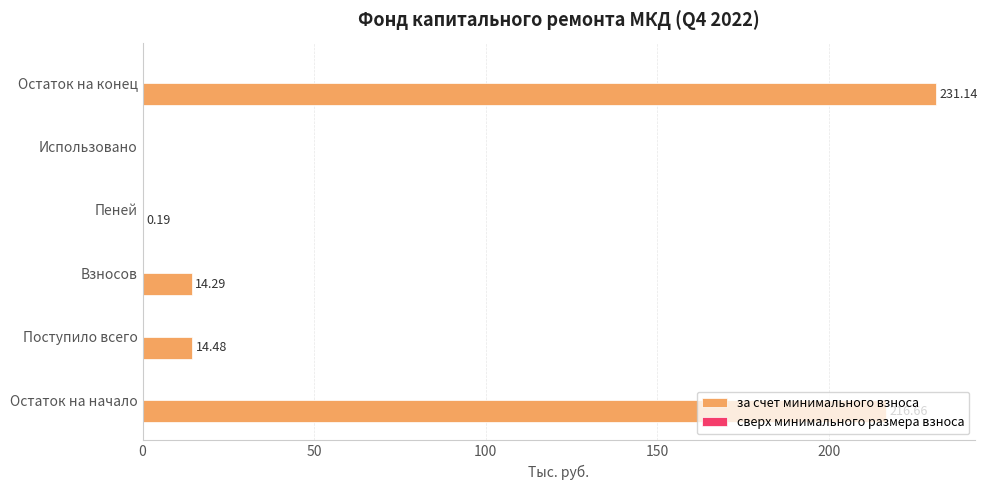

What is the change in value from Остаток на начало to Пеней?

-216.5